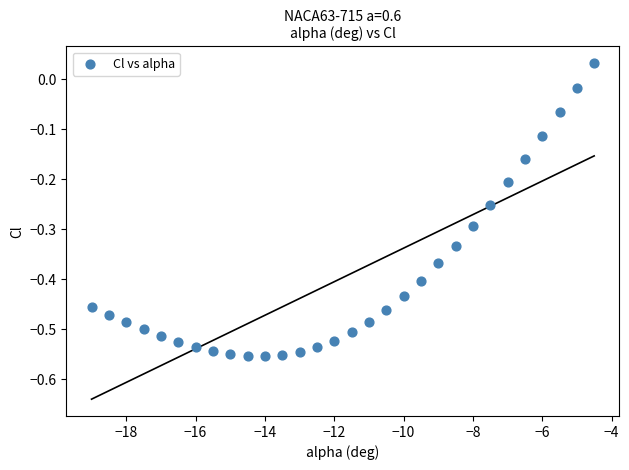

What is the range of X values (max minus min)?

14.5